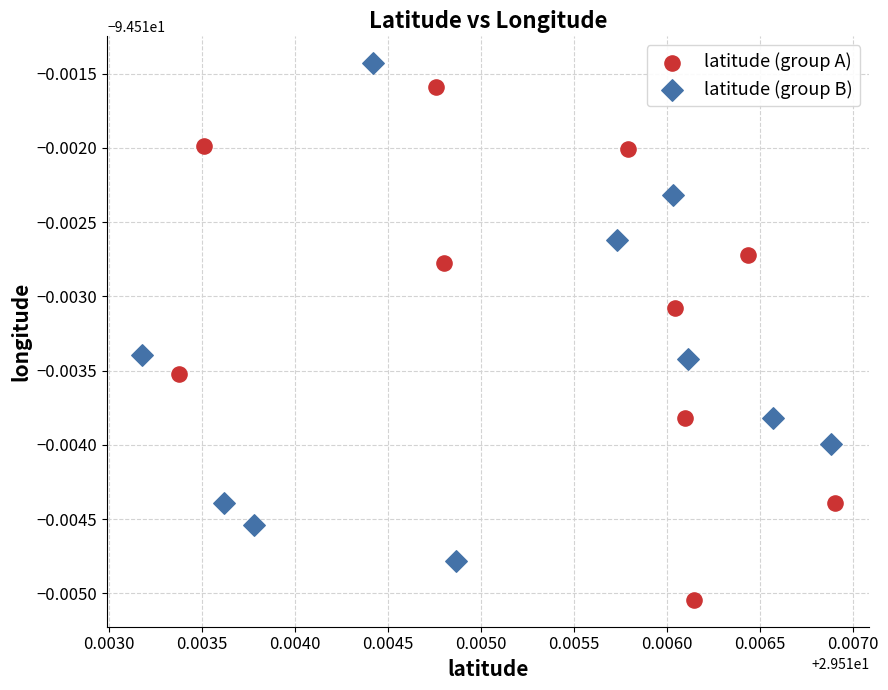

What are all the series names shown in the legend?

latitude (group A), latitude (group B)